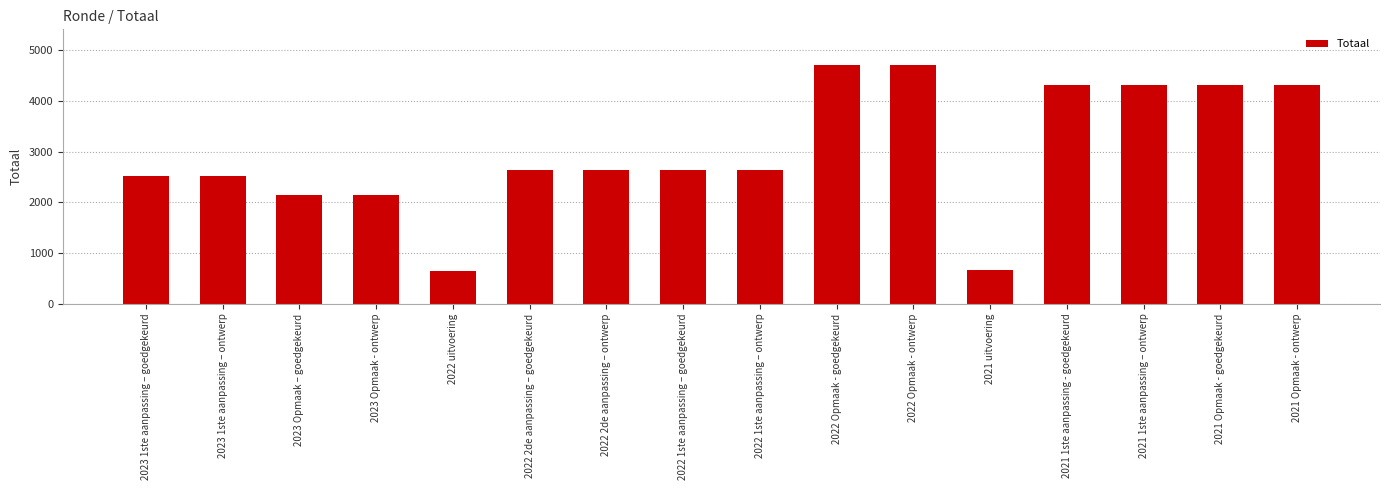

The chart shows a value of 2643 at 2022 1ste aanpassing – goedgekeurd. True or false?

True